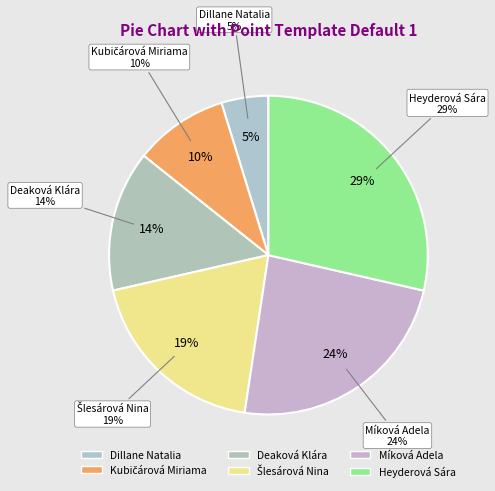

Which has a higher value, Kubičárová Miriama or Deaková Klára?

Deaková Klára